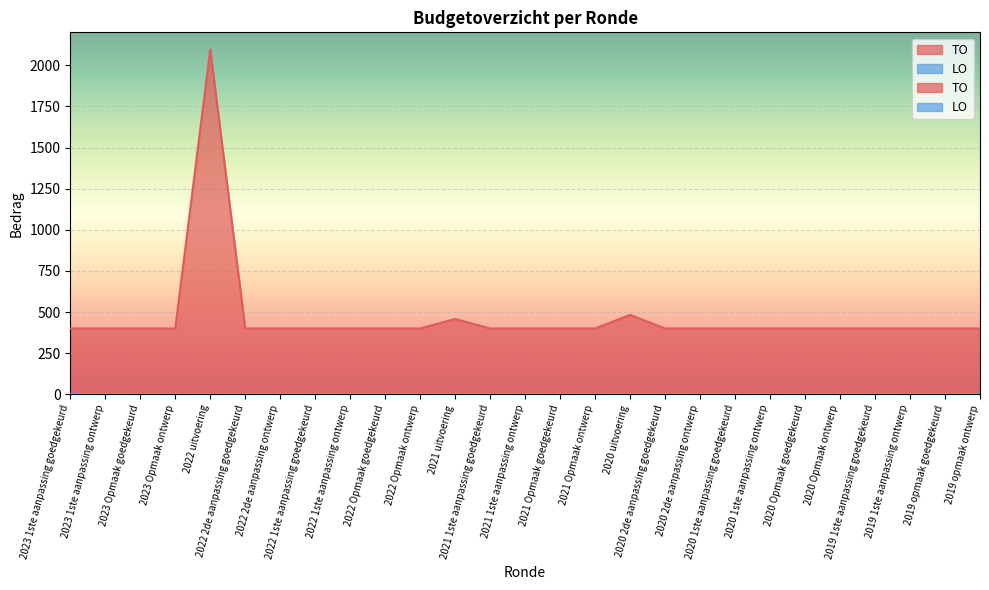

How many interior local peaks (higher than both neighbors) does the data have?

3